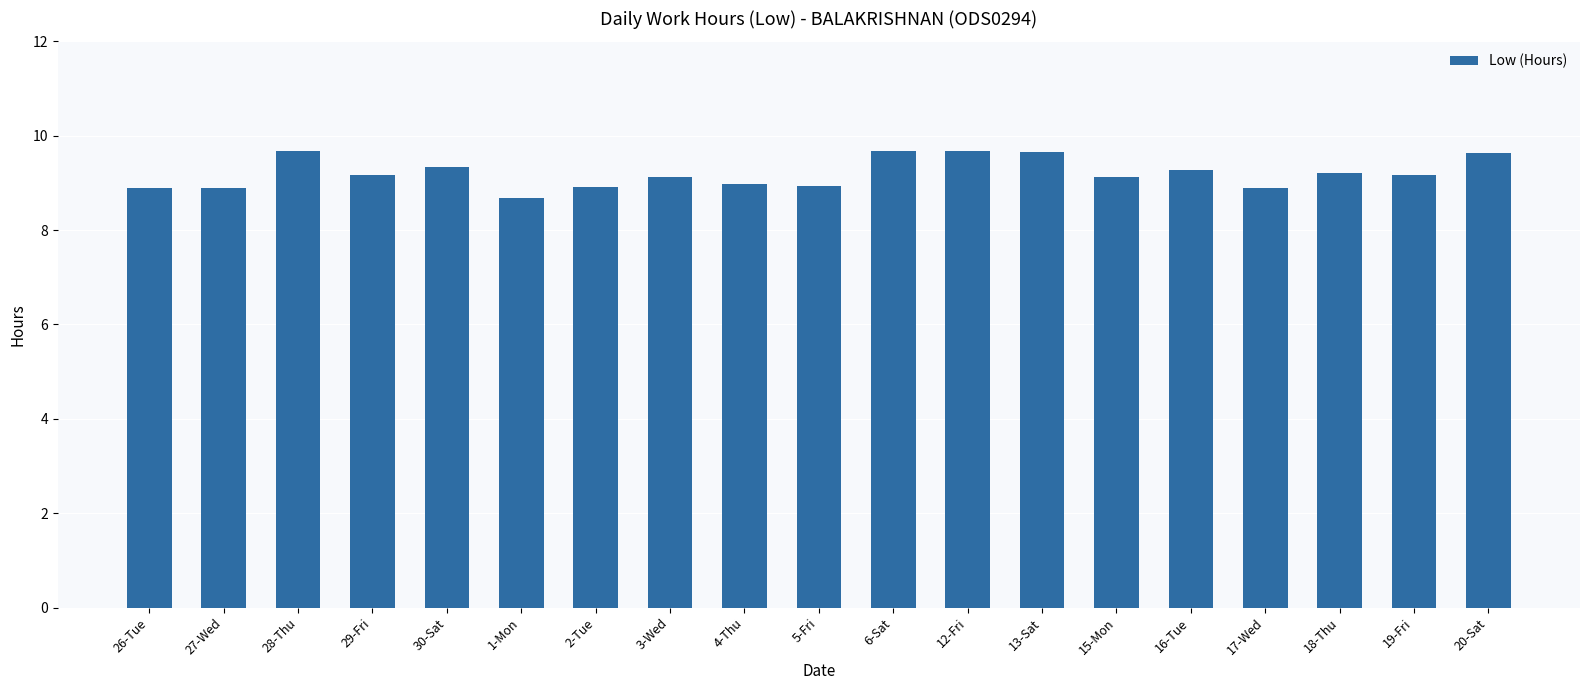

Does the chart contain stacked bars?

No